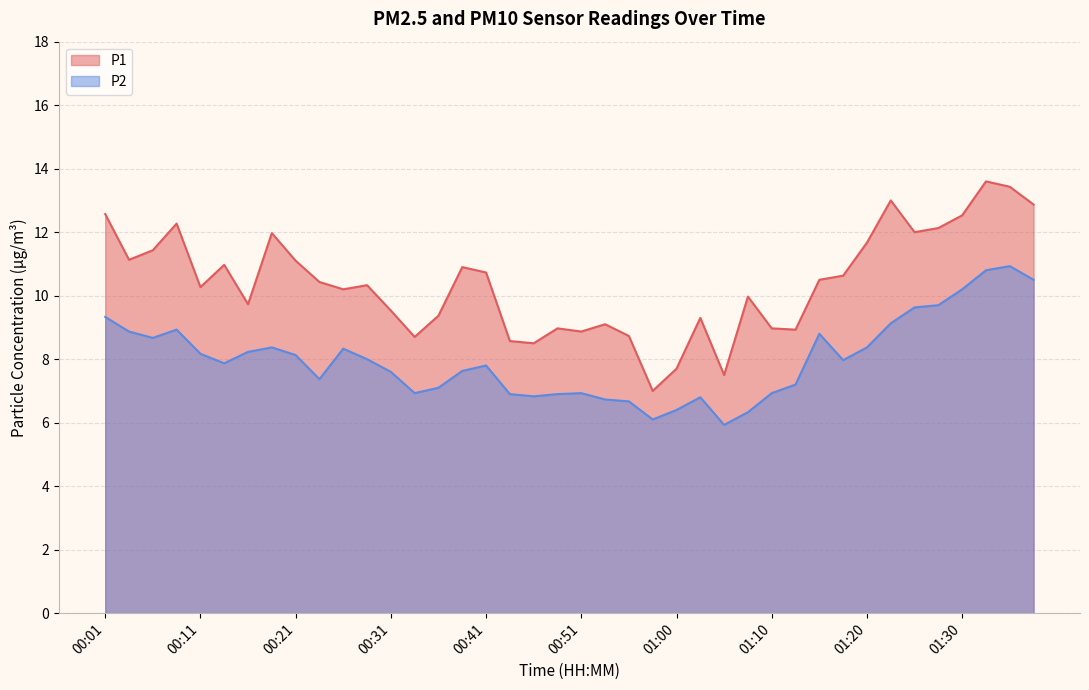

Is it true that P1 equals 11.4 at 00:06?

True